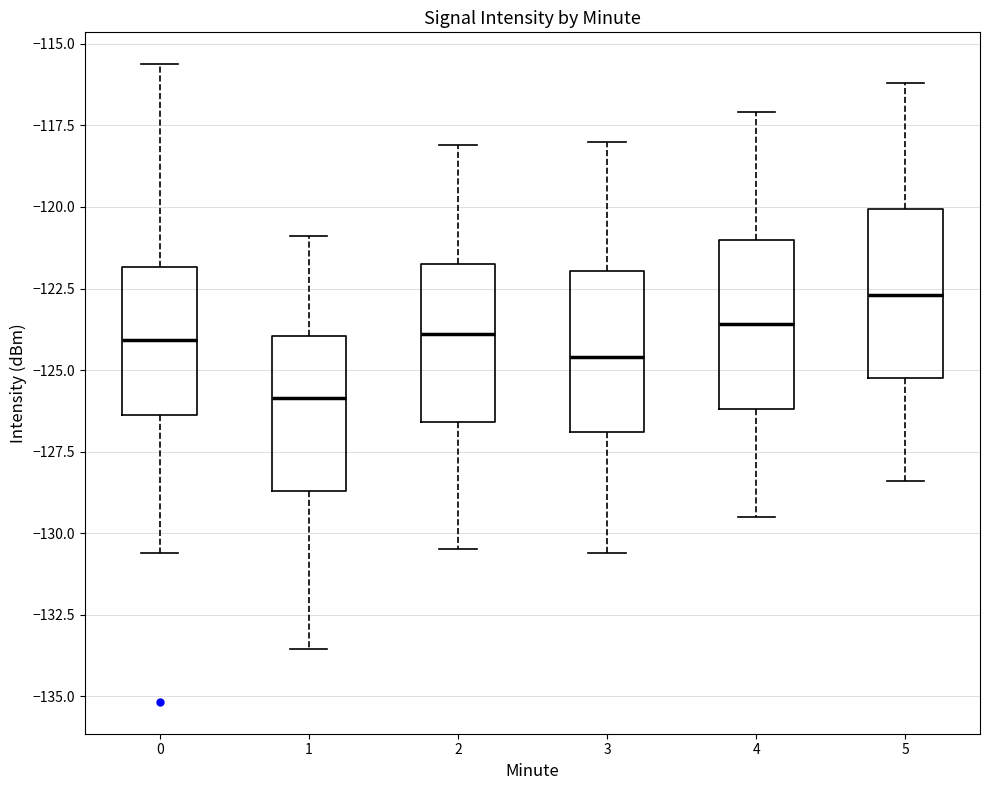

Reading left to right, read every box against the y-axis: the position of its median line, the range the box covers, and the ends of its whiskers. The values are not printed on the chart, so give them approximately, as read against the axis.

0: median -124.0, box -126.5 to -122.0, whiskers -130.5 to -115.5
1: median -126.0, box -128.5 to -124.0, whiskers -133.5 to -121.0
2: median -124.0, box -126.5 to -121.5, whiskers -130.5 to -118.0
3: median -124.5, box -127.0 to -122.0, whiskers -130.5 to -118.0
4: median -123.5, box -126.0 to -121.0, whiskers -129.5 to -117.0
5: median -122.5, box -125.0 to -120.0, whiskers -128.5 to -116.0